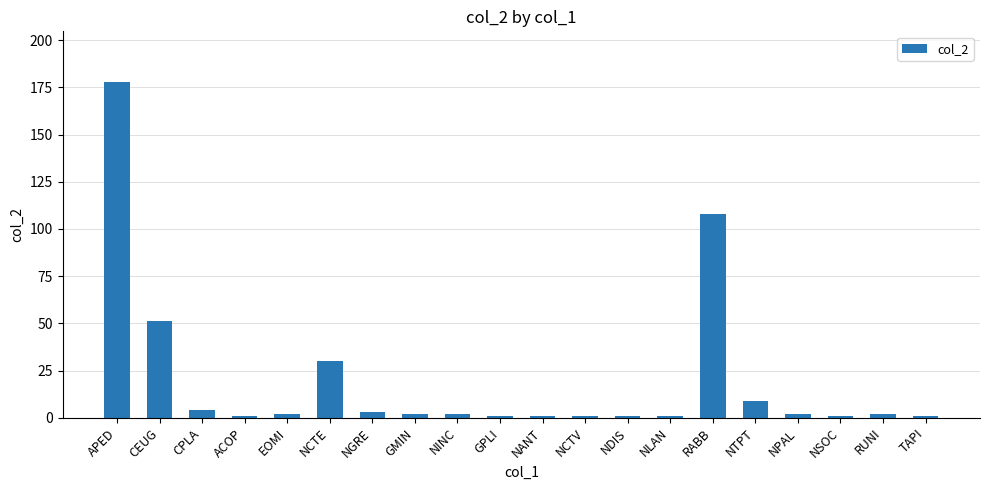

Reading left to right, list all the values displayed in this chart.

178	51	4	1	2	30	3	2	2	1	1	1	1	1	108	9	2	1	2	1